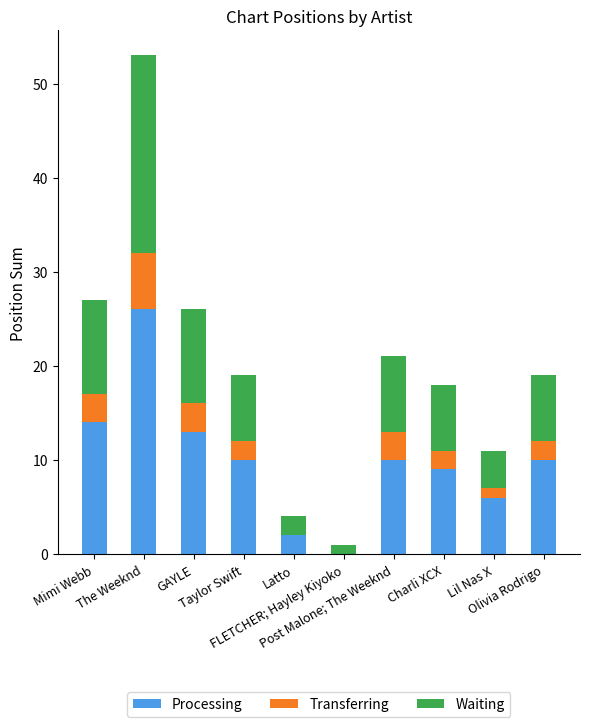

What is the average value of the Processing series?

10